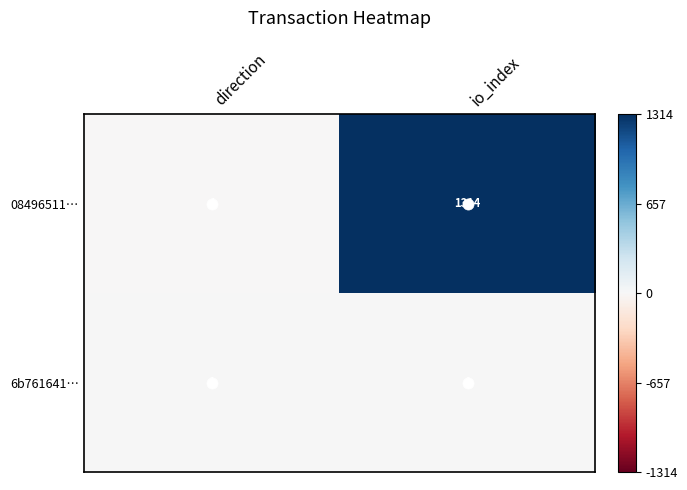

Which series has the widest spread of values?

08496511…